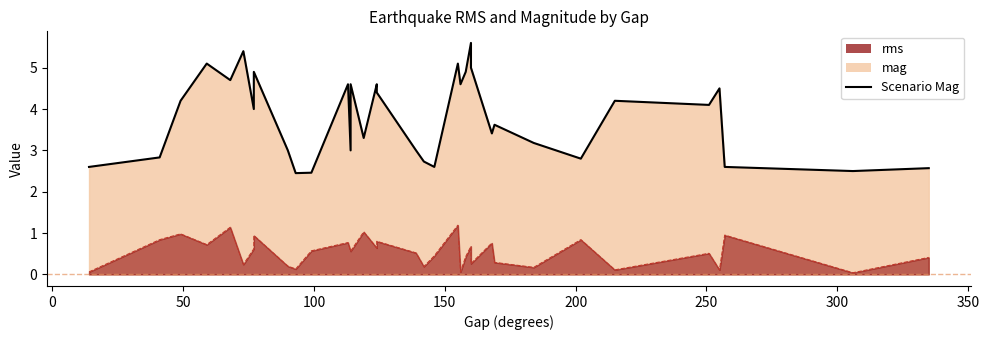

How many lines are shown in the chart?

1